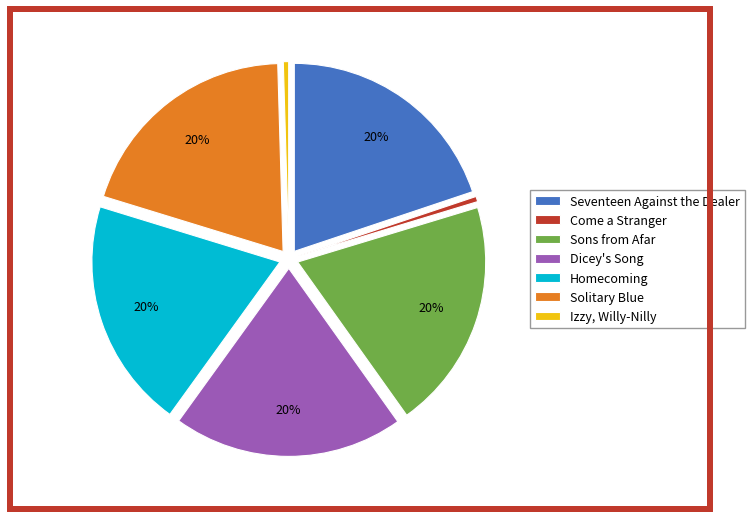

How many segments does this pie chart have?

7